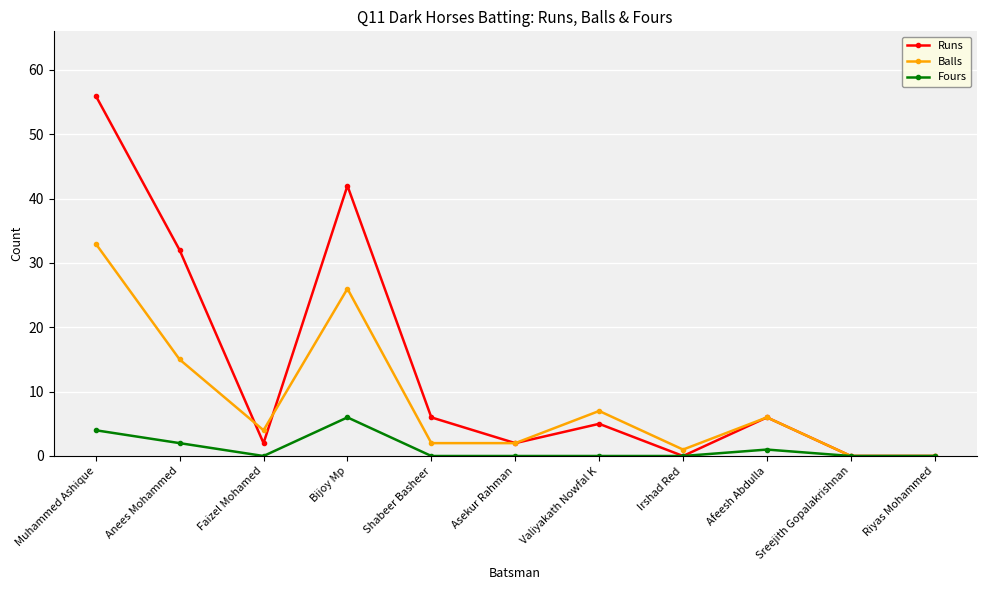

Which category has the highest value in the Runs series?

Muhammed Ashique